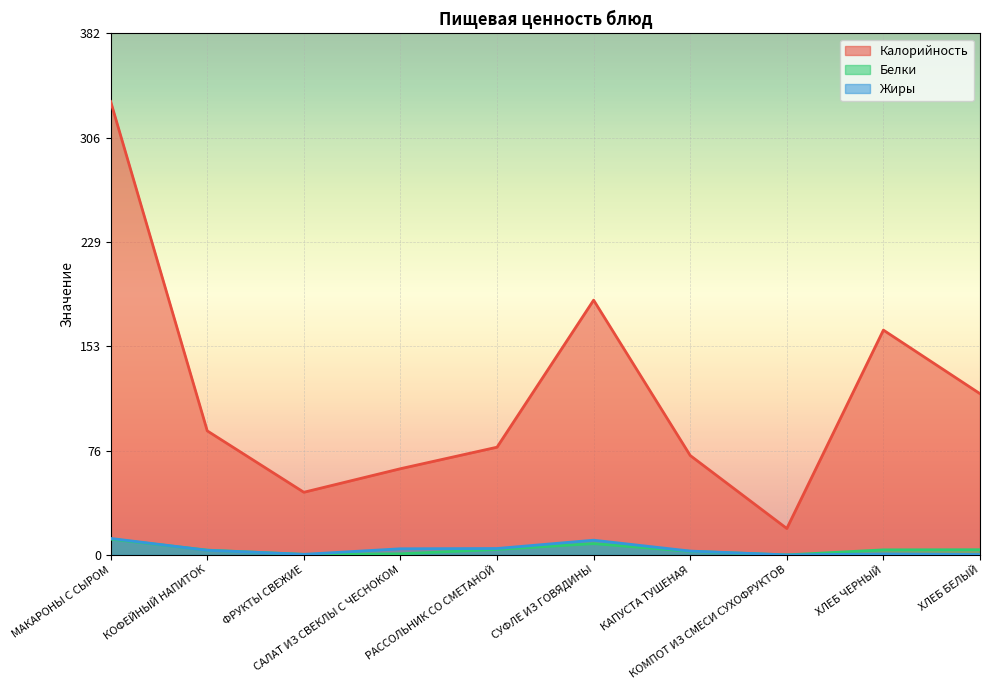

What position from the right is МАКАРОНЫ С СЫРОМ?

10